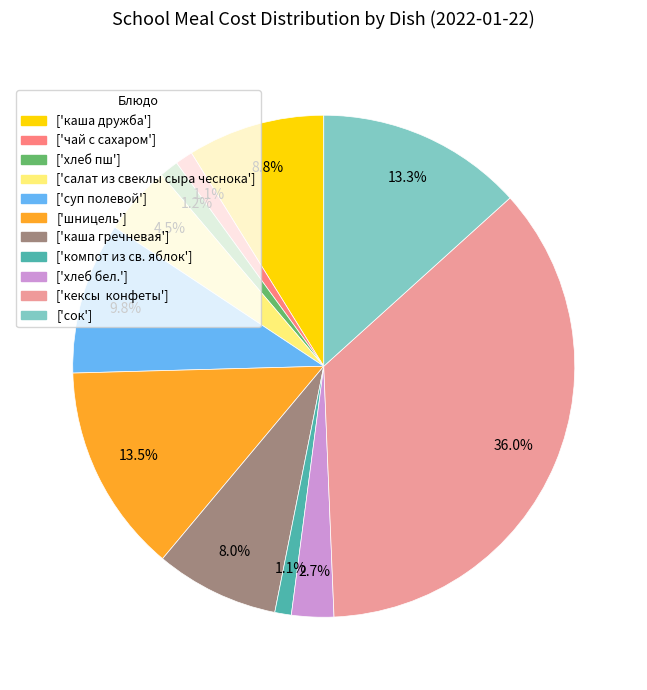

Is there any slice that represents more than half of the pie?

No